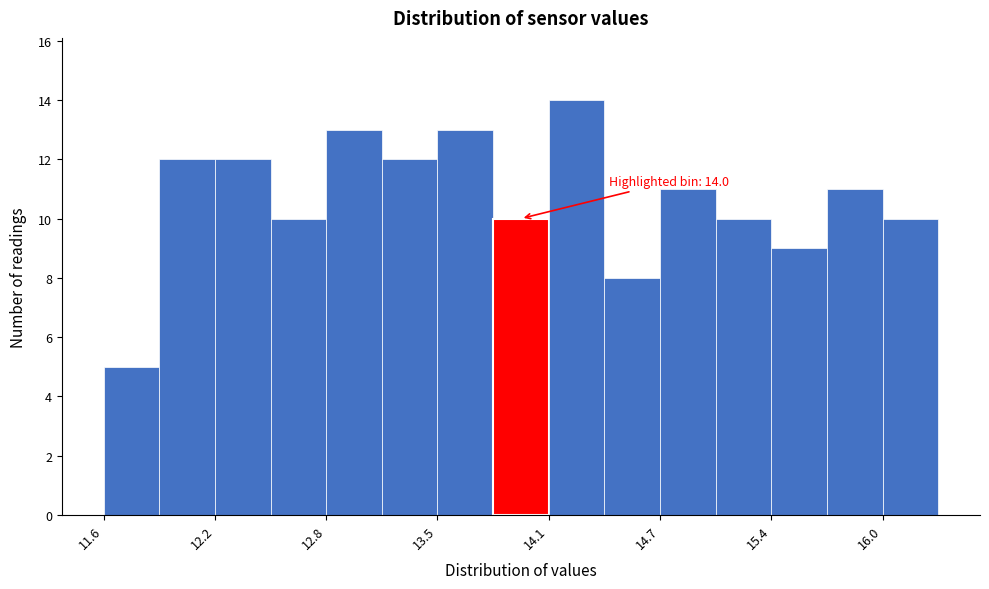

Read against the x-axis, roughly where is the centre of the tallest bar?

14.3